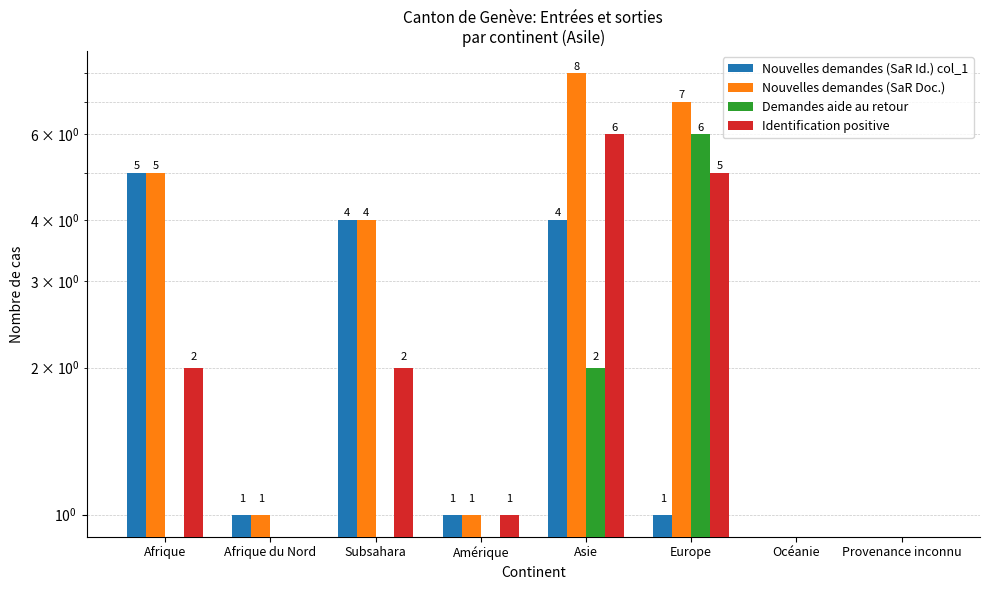

What are all the series names shown in the legend?

Nouvelles demandes (SaR Id.) col_1, Nouvelles demandes (SaR Doc.), Demandes aide au retour, Identification positive